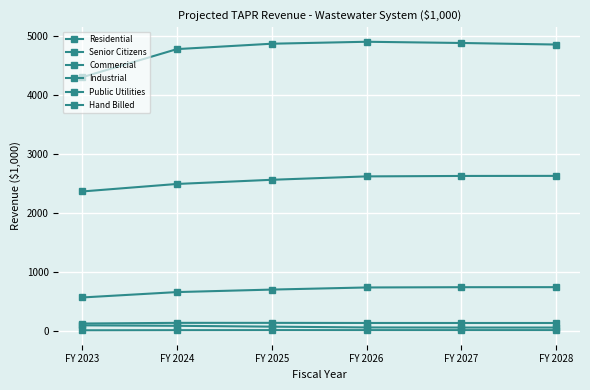

Does the chart have visible grid lines?

Yes